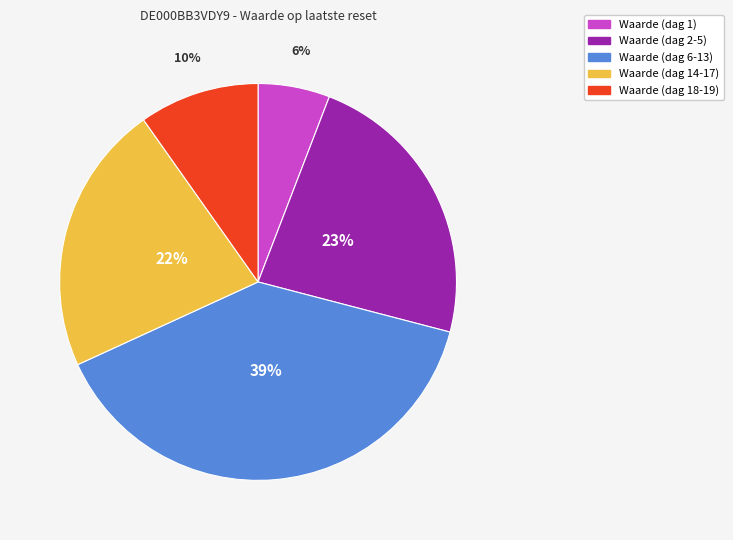

Between Waarde (dag 1) and Waarde (dag 18-19), which is larger?

Waarde (dag 18-19)